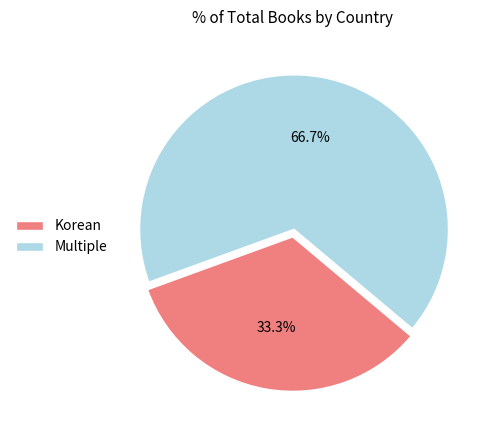

Which has a higher value, Korean or Multiple?

Multiple